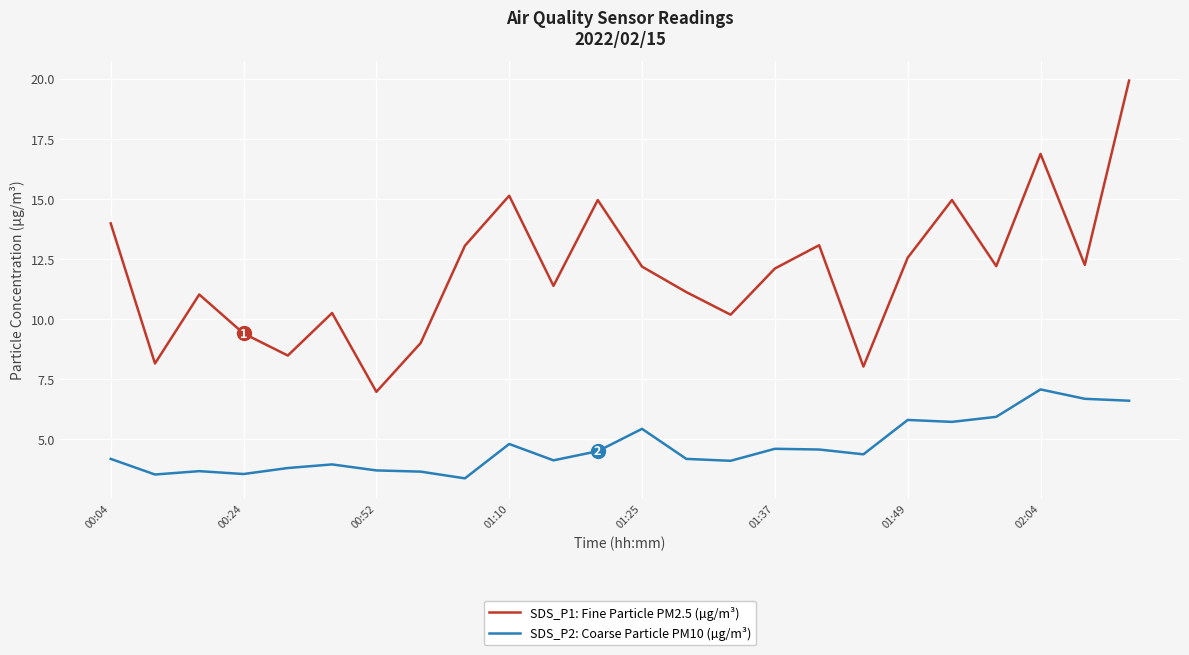

What is the minimum value shown in the chart?

3.4